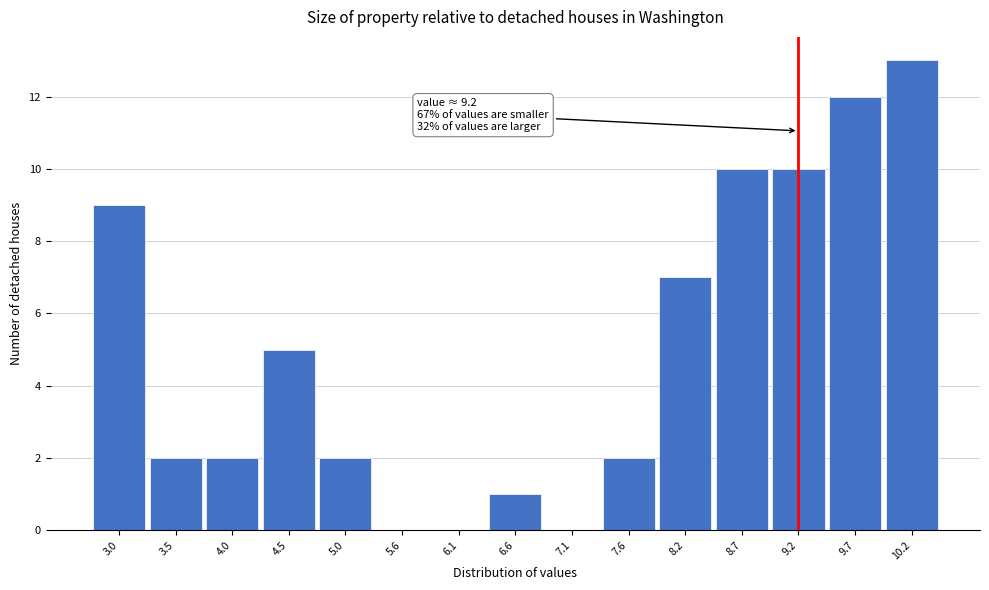

Over which range of the x-axis is the bar tallest?

9.98 to 10.50